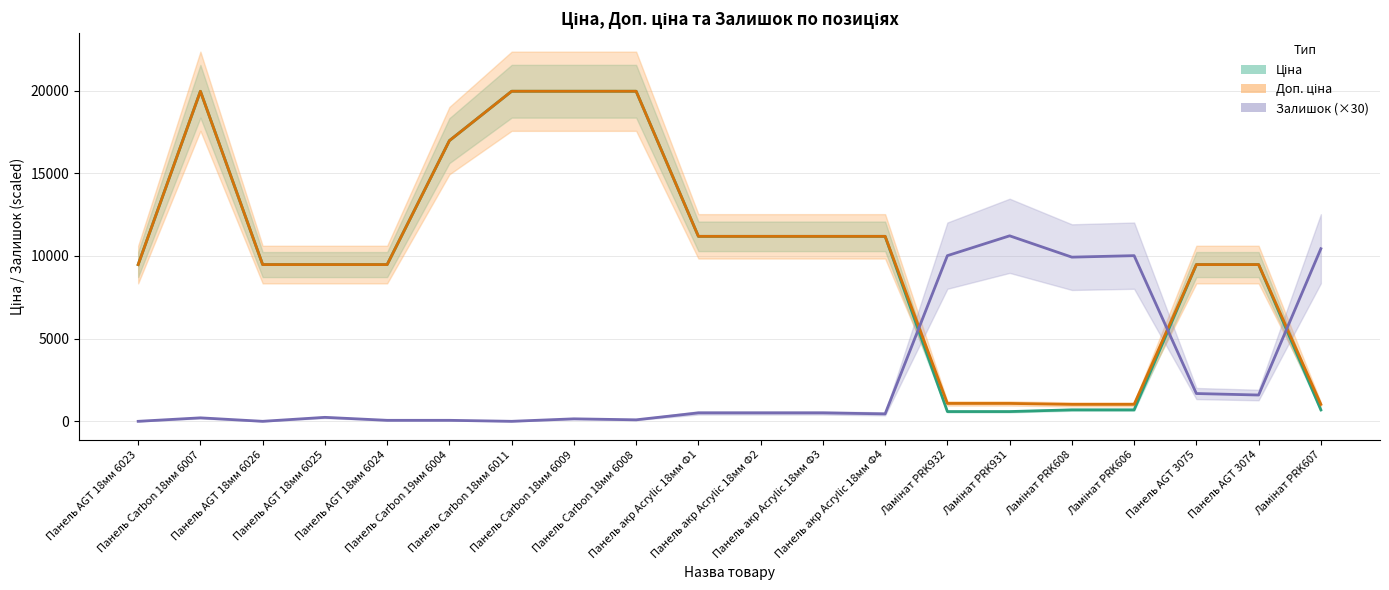

What is the maximum value for Залишок (×30)?

11220.0